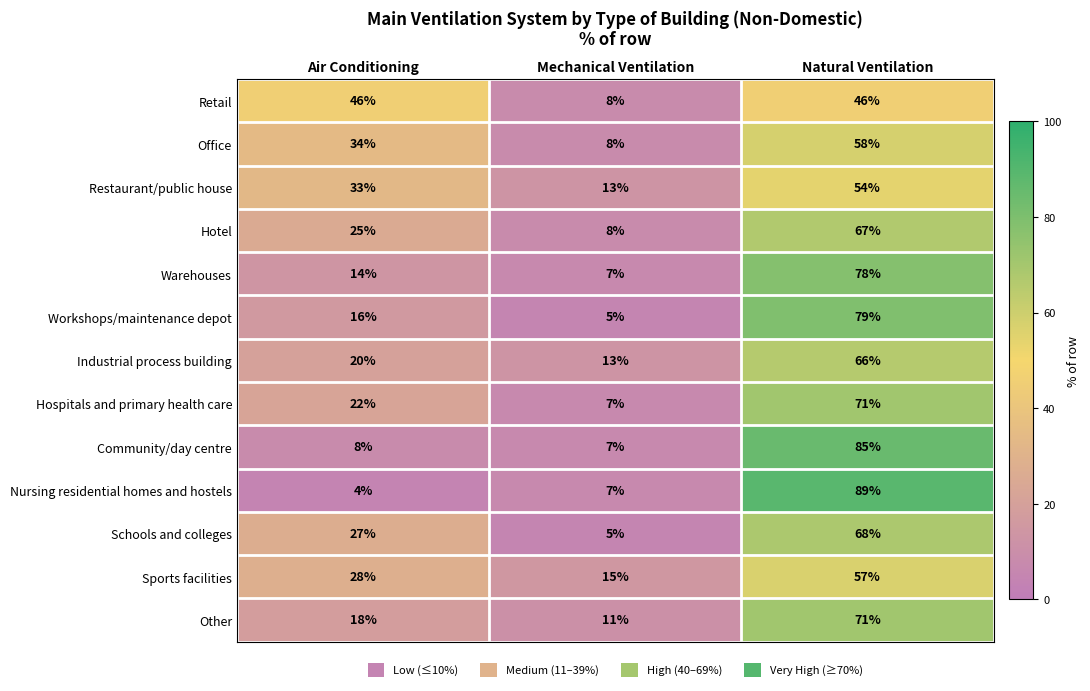

Which series has the largest range (max minus min)?

Nursing residential homes and hostels